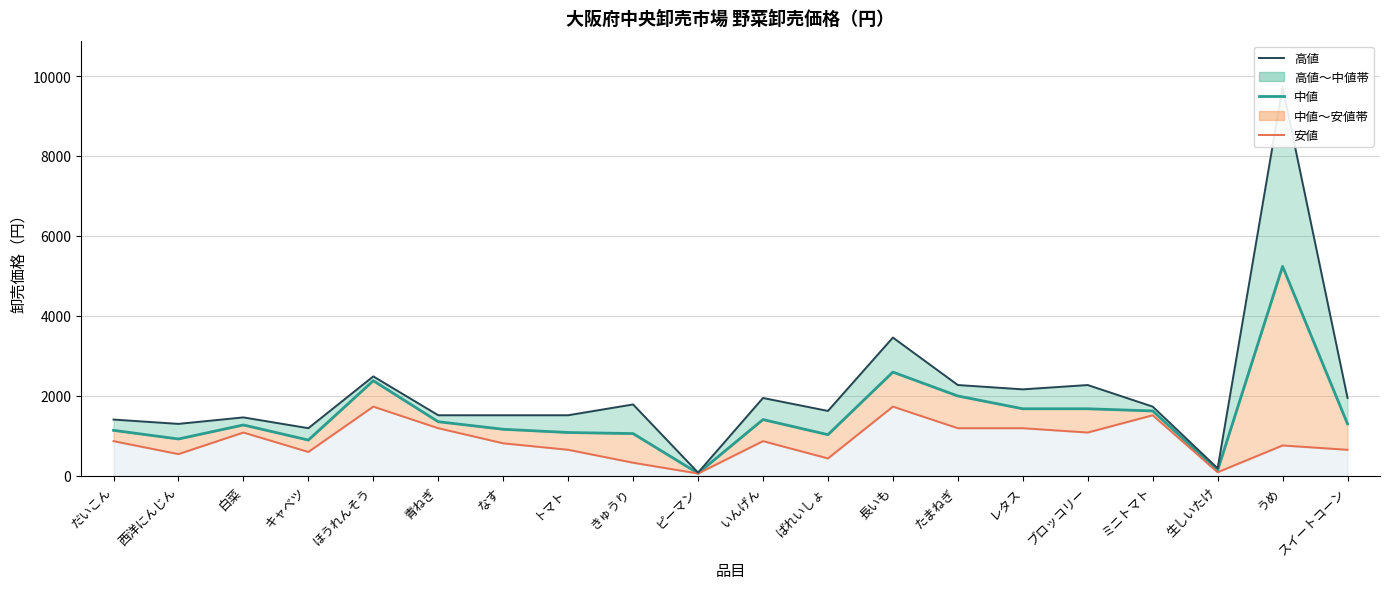

Which series has the largest range (max minus min)?

高値